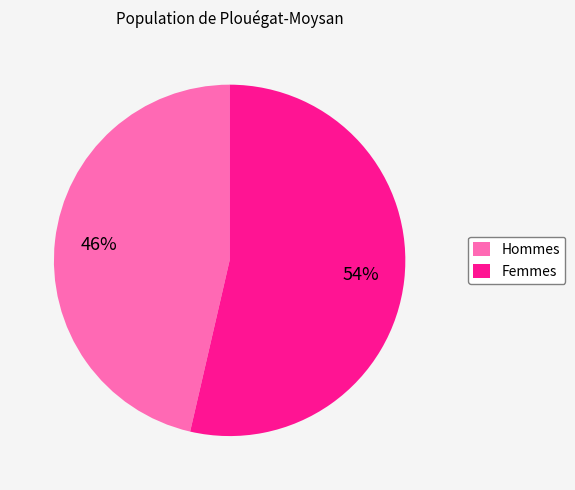

To the nearest percent, what is the average slice percentage?

50%